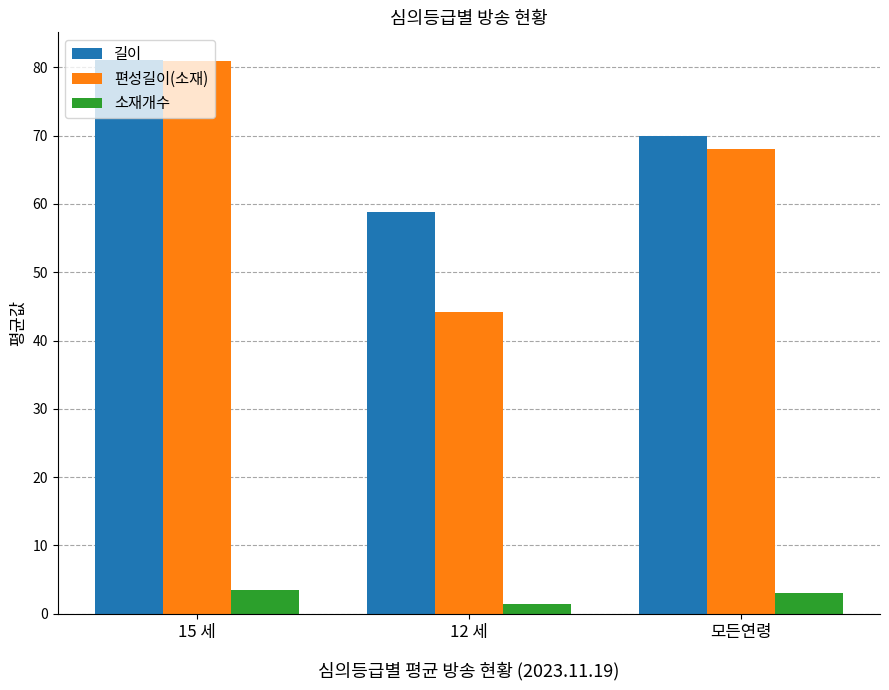

List the labels in order of 편성길이(소재) value, largest first.

15 세, 모든연령, 12 세